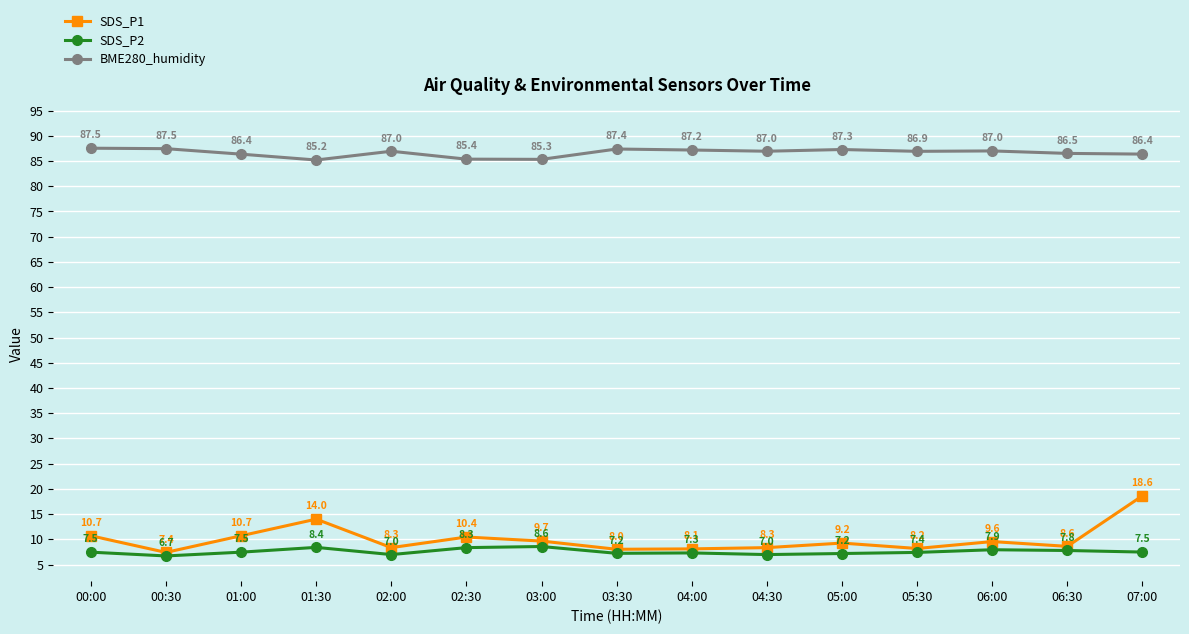

What are all the series names shown in the legend?

SDS_P1, SDS_P2, BME280_humidity